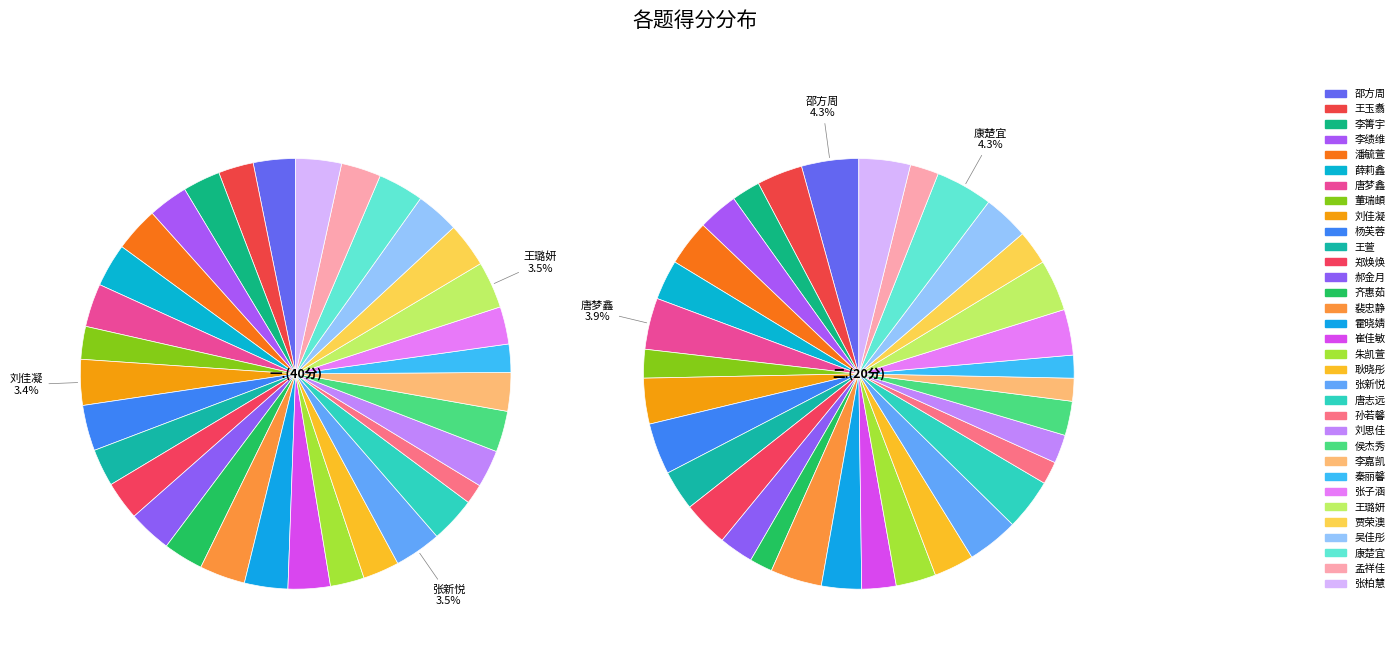

Which slice is the largest?

张新悦